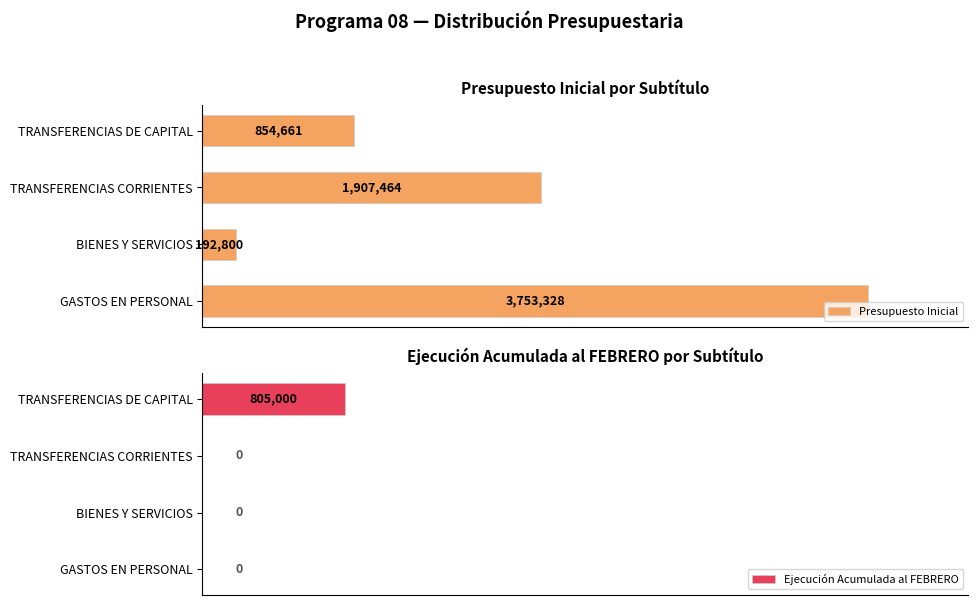

What is the highest value of the Ejecución Acumulada al FEBRERO series?

805000